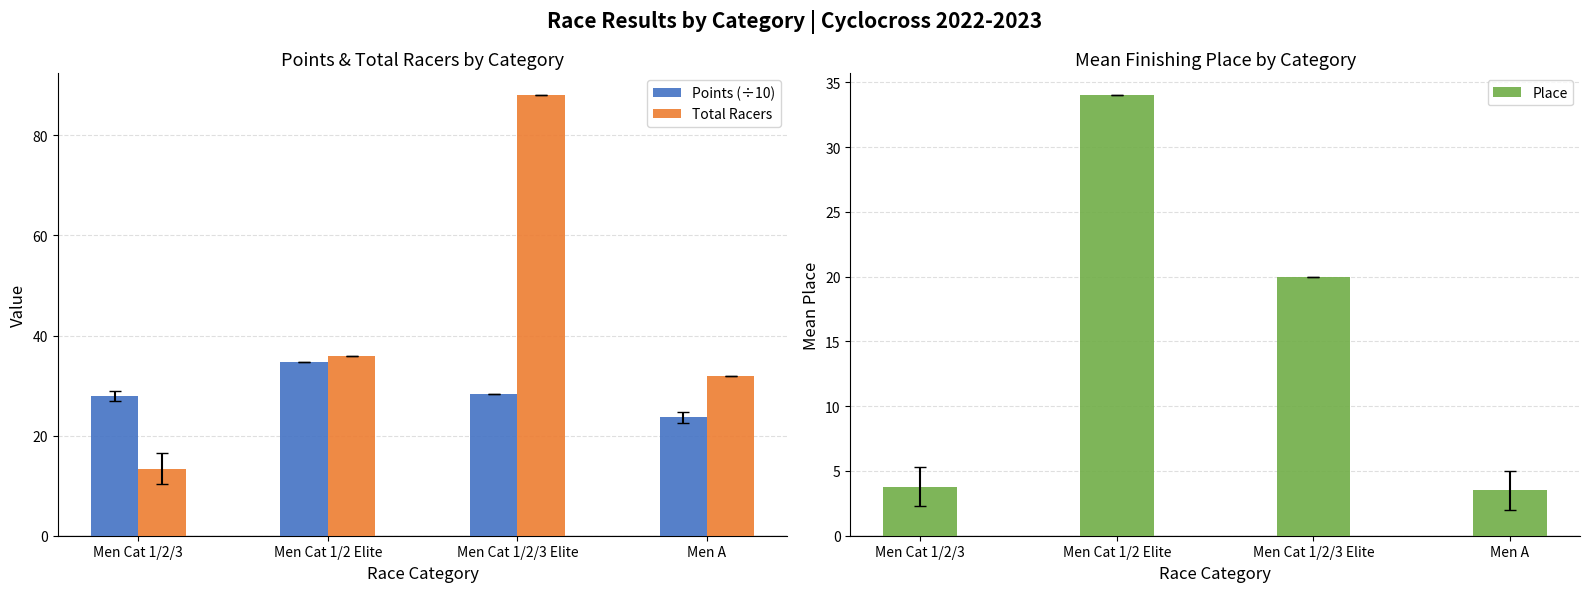

What is the value of the Total Racers bar at the 2nd from the left?

36.0